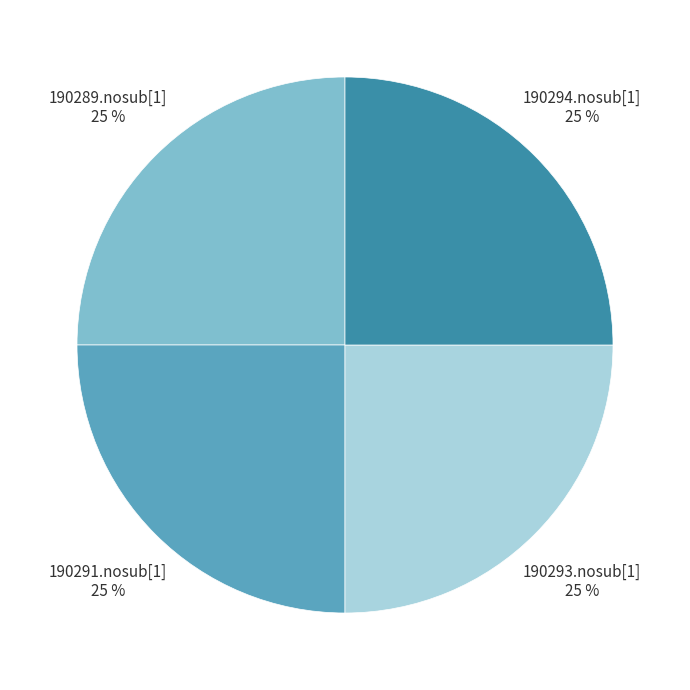

Does 190293.nosub[1] represent more than half of the total?

No